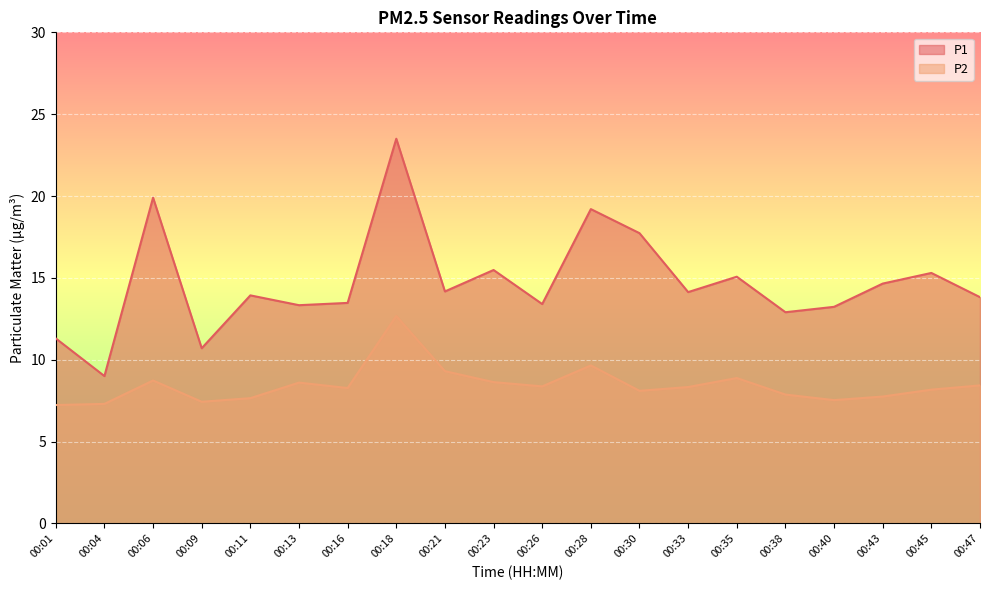

What is the sum of all P2 values?

168.9